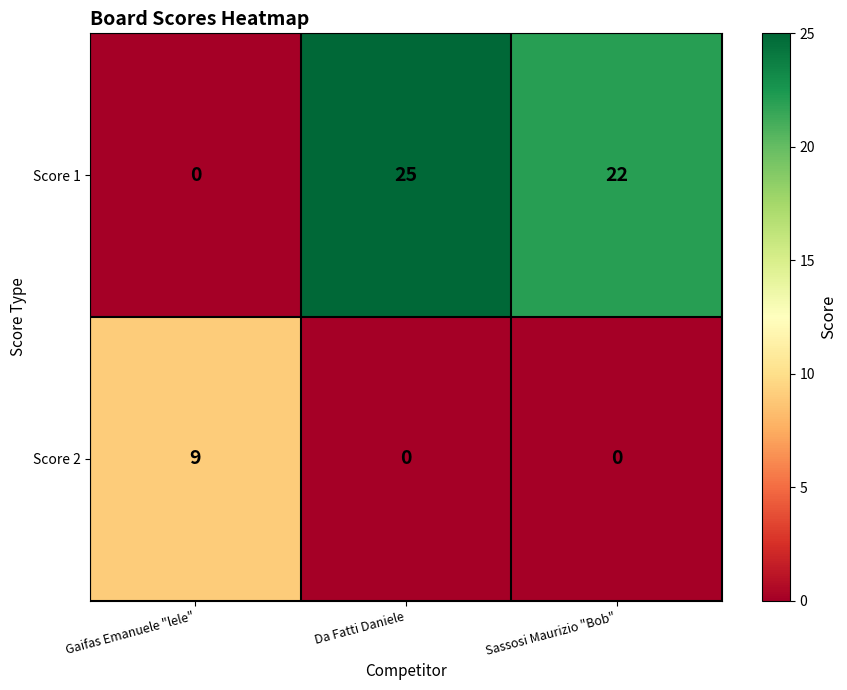

True or false: Score 1 has a value of 38 at Sassosi Maurizio "Bob".

False